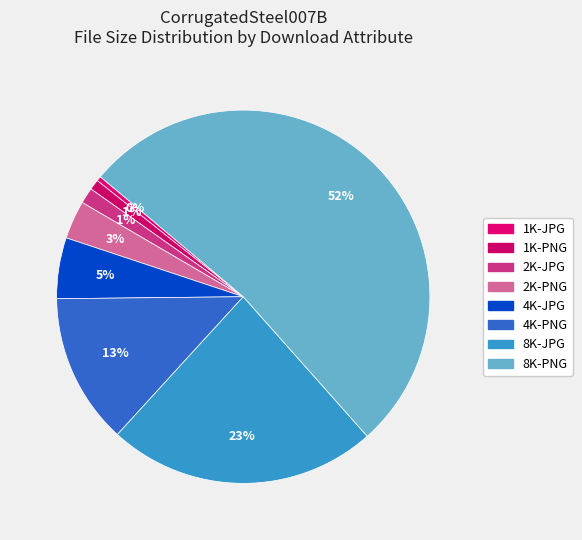

Combined, do 8K-PNG and 2K-PNG account for over 50%?

Yes